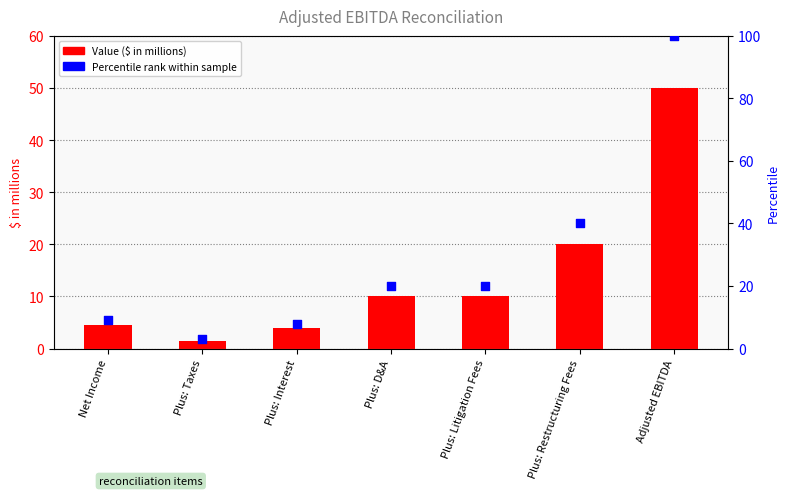

Which series has the largest total across all categories?

Percentile rank